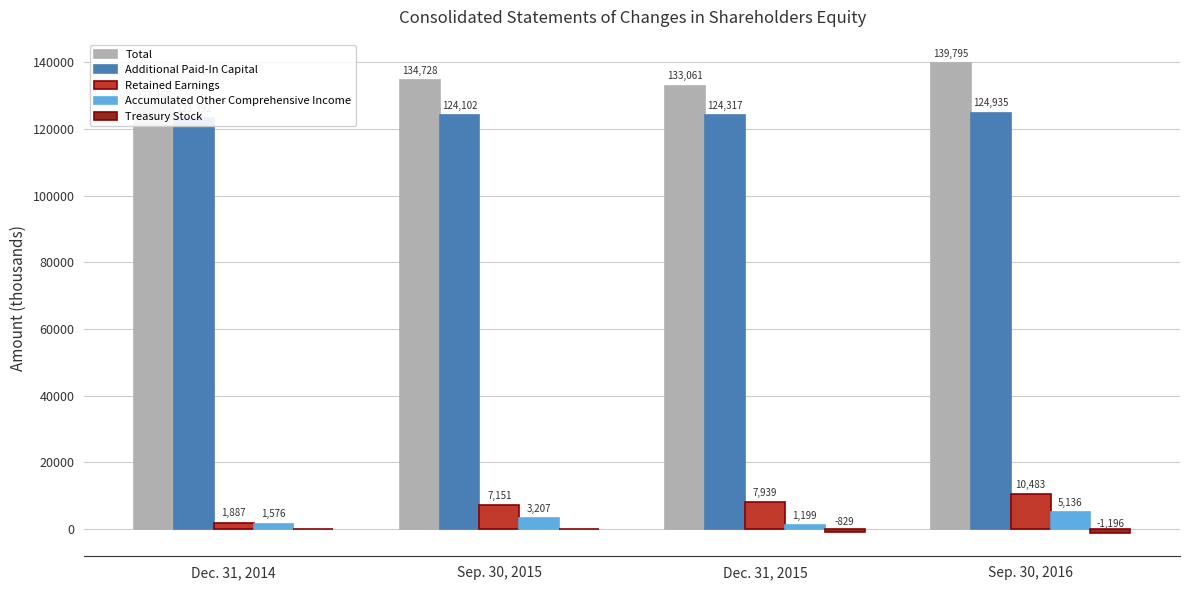

List the series in order of their peak value, highest first.

Total, Additional Paid-In Capital, Retained Earnings, Accumulated Other Comprehensive Income, Treasury Stock